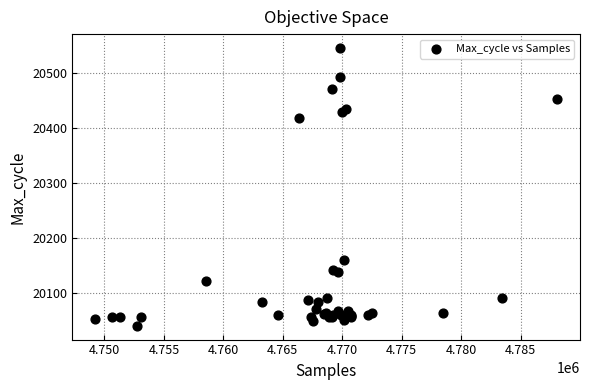

What Y value in the scatter plot is closest to 20292?

20418